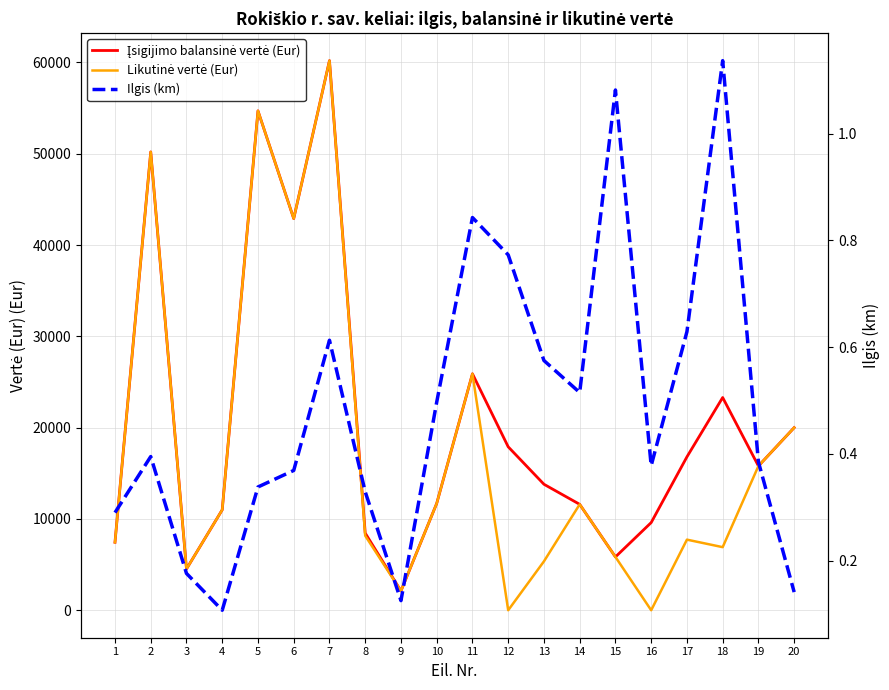

Reading left to right, what are all the values shown in this chart?

Įsigijimo balansinė vertė (Eur): 1=7450.0	2=50200.0	3=4520.0	4=11000.0	5=54700.0	6=42900.0	7=60200.0	8=8450.0	9=2110.0	10=11700.0	11=25900.0	12=17901.1	13=13800.0	14=11600.0	15=5840.0	16=9602.2	17=16800.0	18=23300.0	19=15800.0	20=20000.0
Likutinė vertė (Eur): 1=7450.0	2=50200.0	3=4520.0	4=11000.0	5=54700.0	6=42900.0	7=60200.0	8=8164.3	9=2110.0	10=11700.0	11=25900.0	12=0.3	13=5355.7	14=11600.0	15=5840.0	16=0.3	17=7733.2	18=6910.7	19=15800.0	20=20000.0
Ilgis (km): 1=0.3	2=0.4	3=0.2	4=0.1	5=0.3	6=0.4	7=0.6	8=0.3	9=0.1	10=0.5	11=0.8	12=0.8	13=0.6	14=0.5	15=1.1	16=0.4	17=0.6	18=1.1	19=0.4	20=0.1